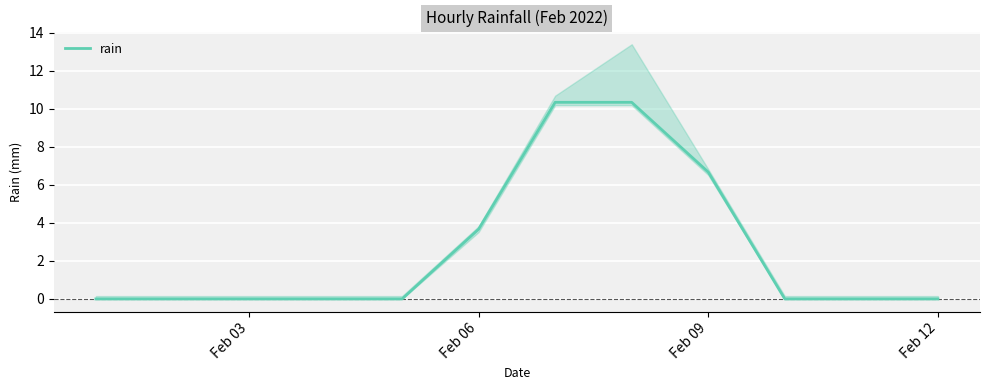

Count the number of categories in the chart.

12